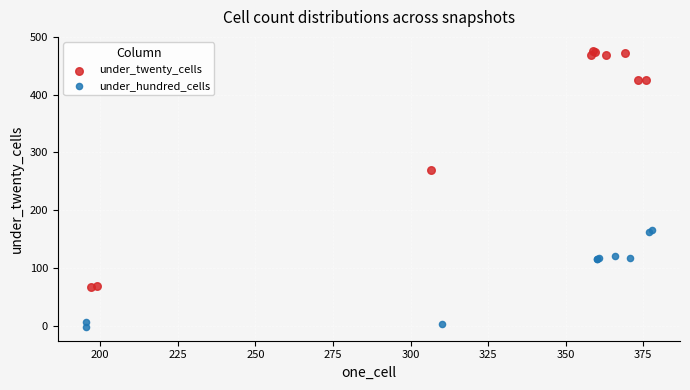

Which series contains the highest Y value?

under_twenty_cells